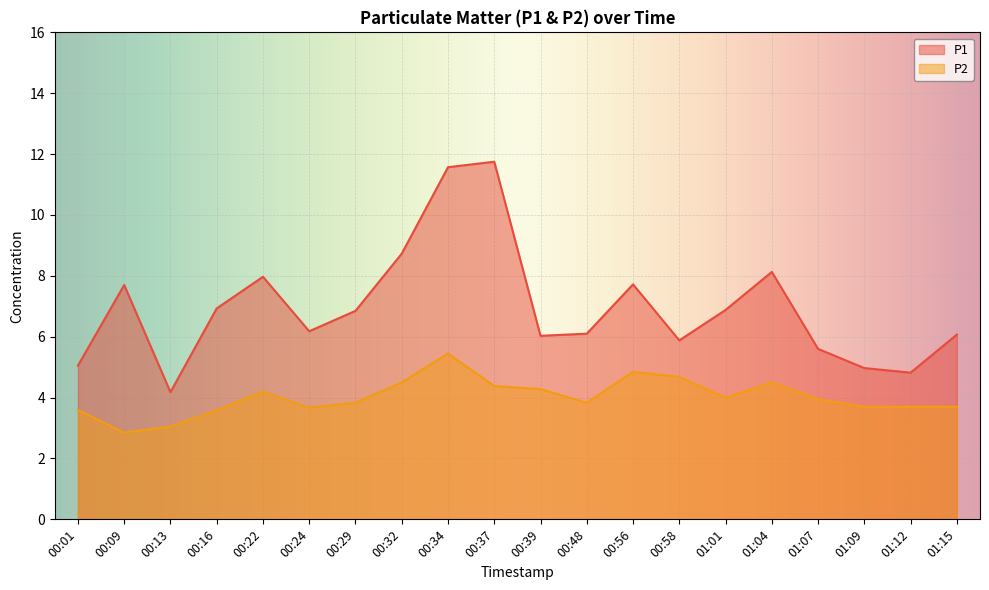

What is the label of the 11th point from the left?

00:39